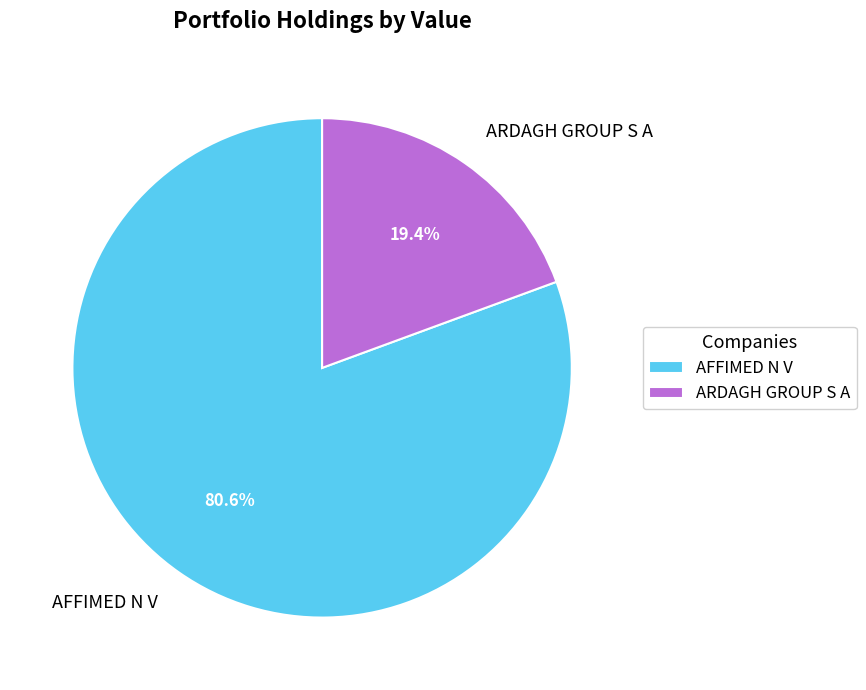

Is it true that AFFIMED N V is 73% of the pie?

False